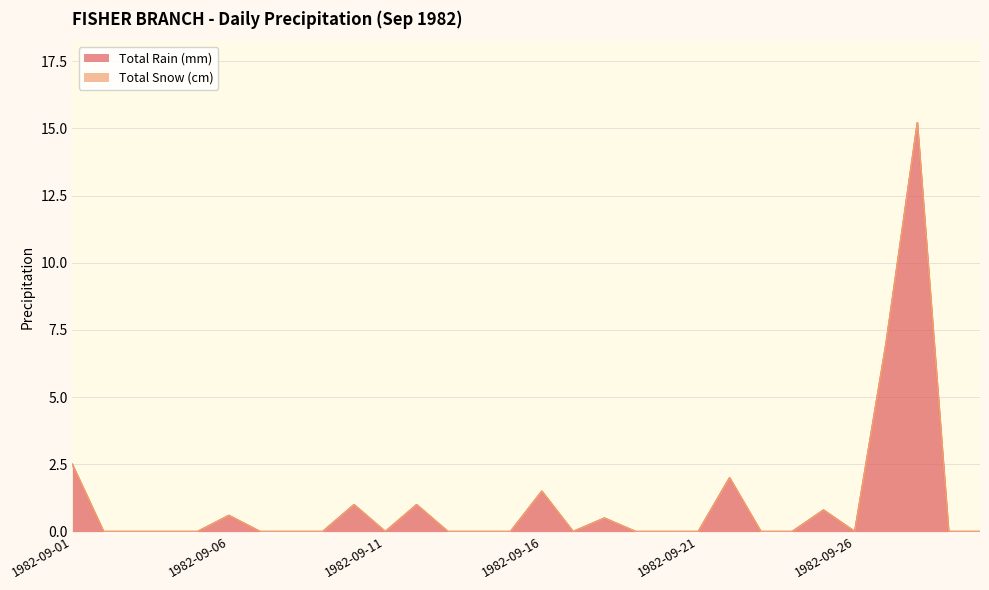

Where is the first local minimum?

1982-09-11